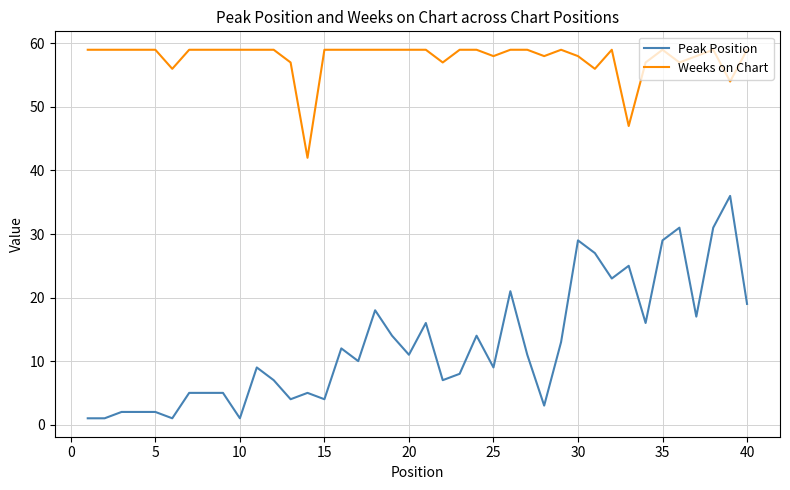

What is the difference between the maximum and minimum values in the Peak Position series?

35